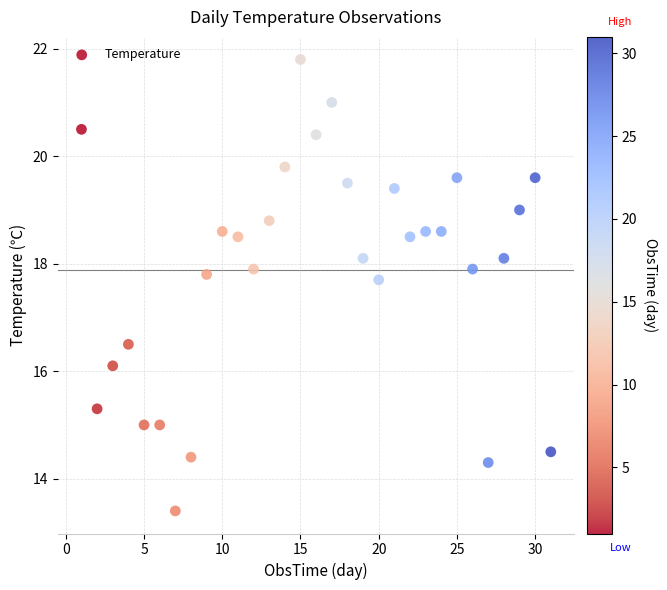

What Y value in the scatter plot is closest to 17?

16.5